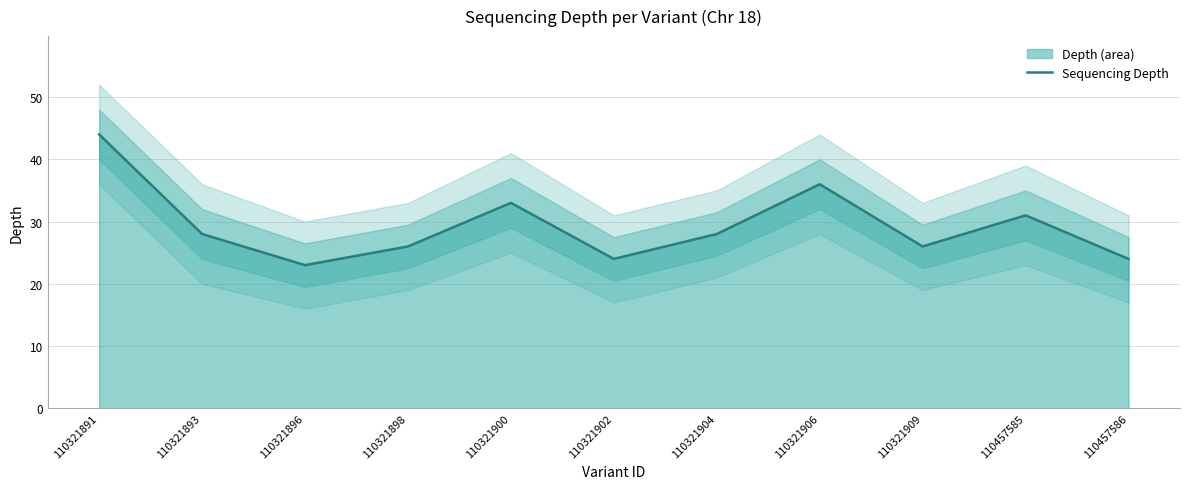

What is the maximum value shown in the chart?

44